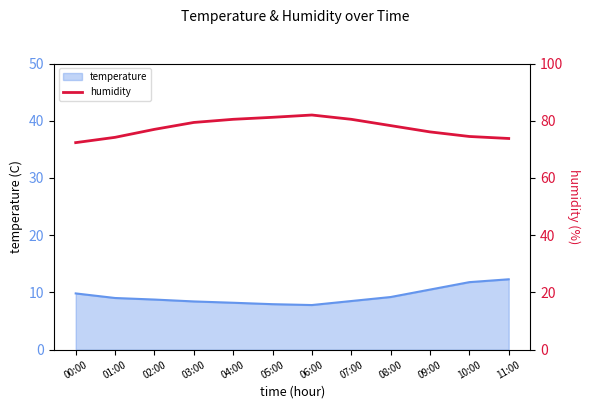

Is it true that the value at 09:00 is 102.2?

False